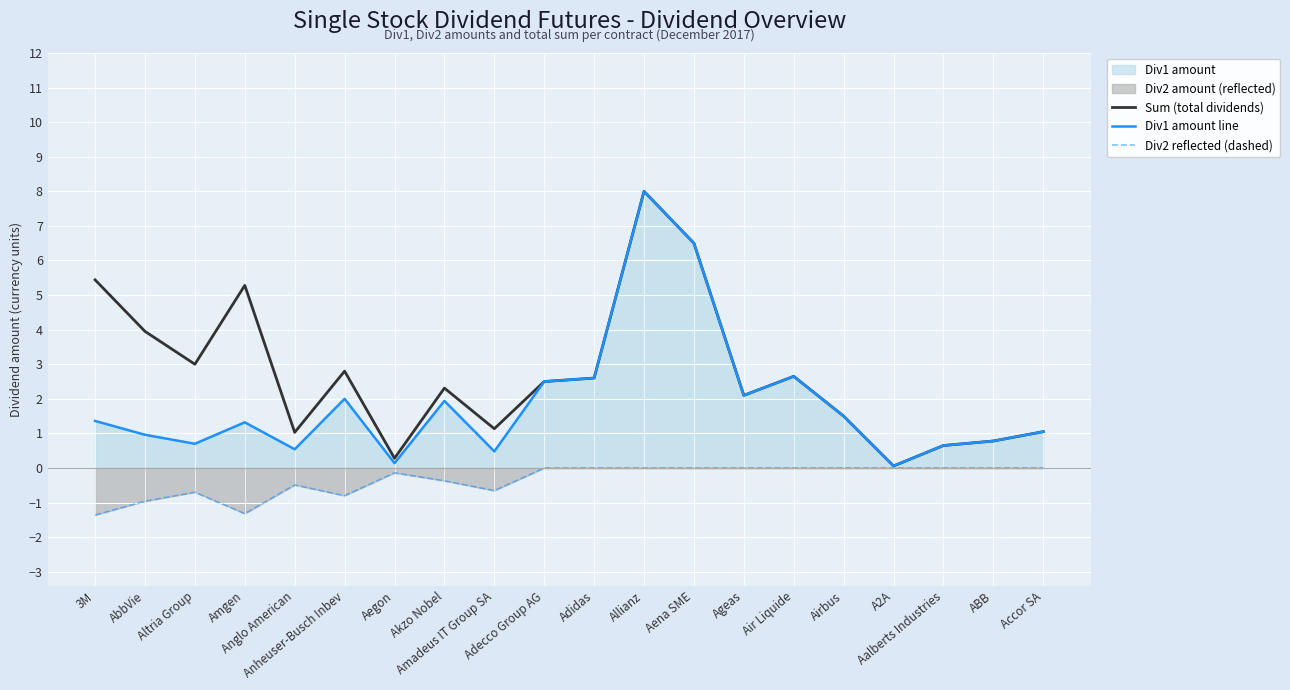

What is the total value across all series at Adecco Group AG?

5.0